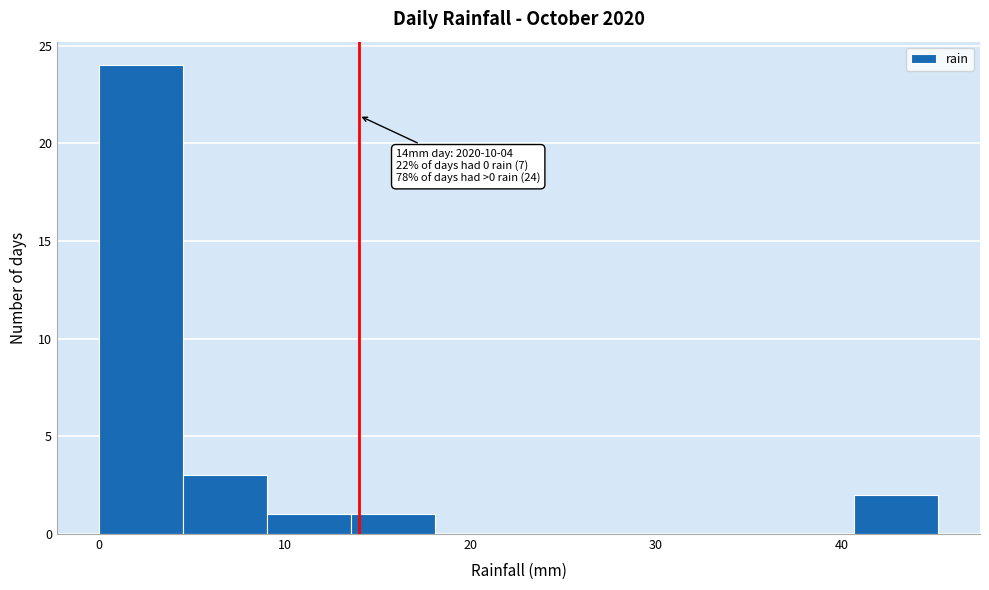

Over which range of the x-axis is the bar tallest?

0 to 5